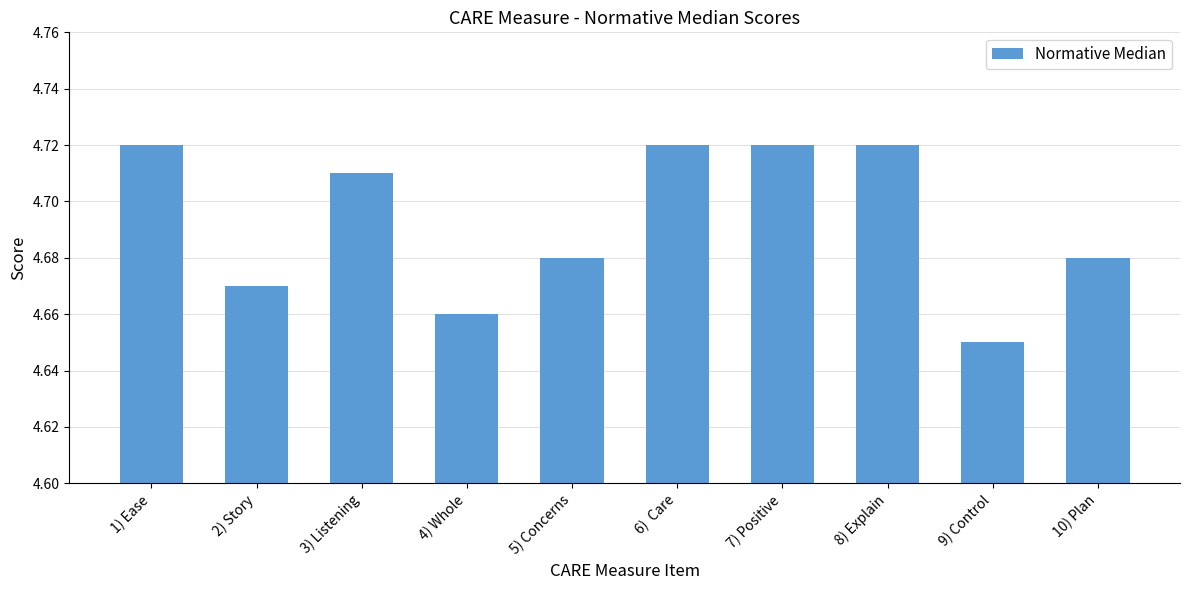

Does the chart contain stacked bars?

No